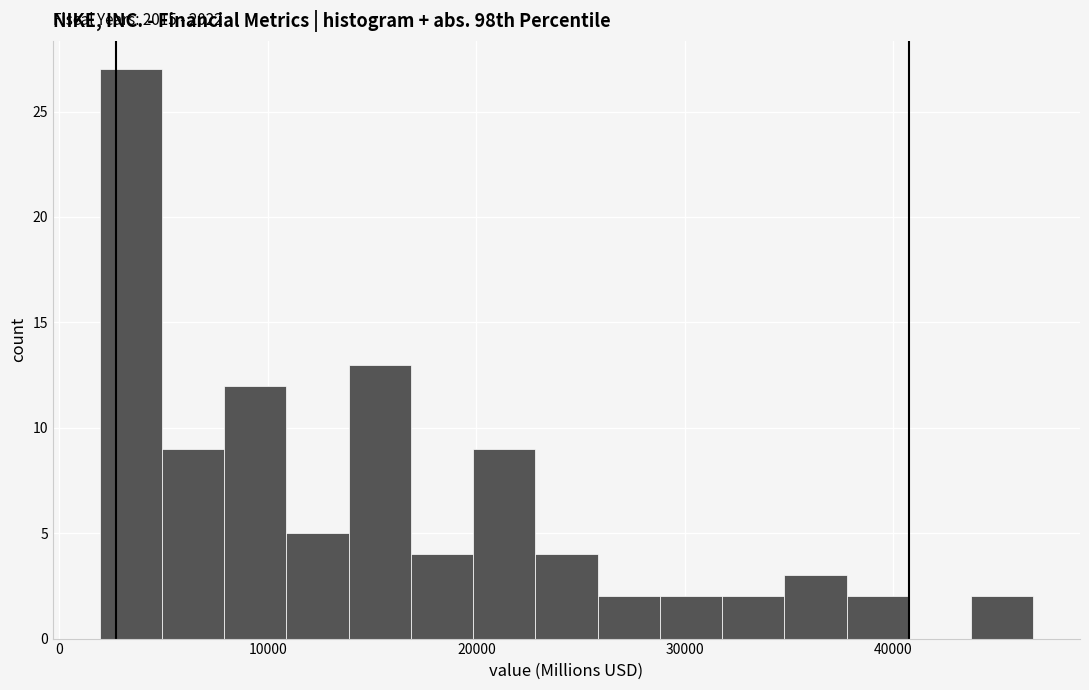

Read against the x-axis, roughly where is the centre of the tallest bar?

3000